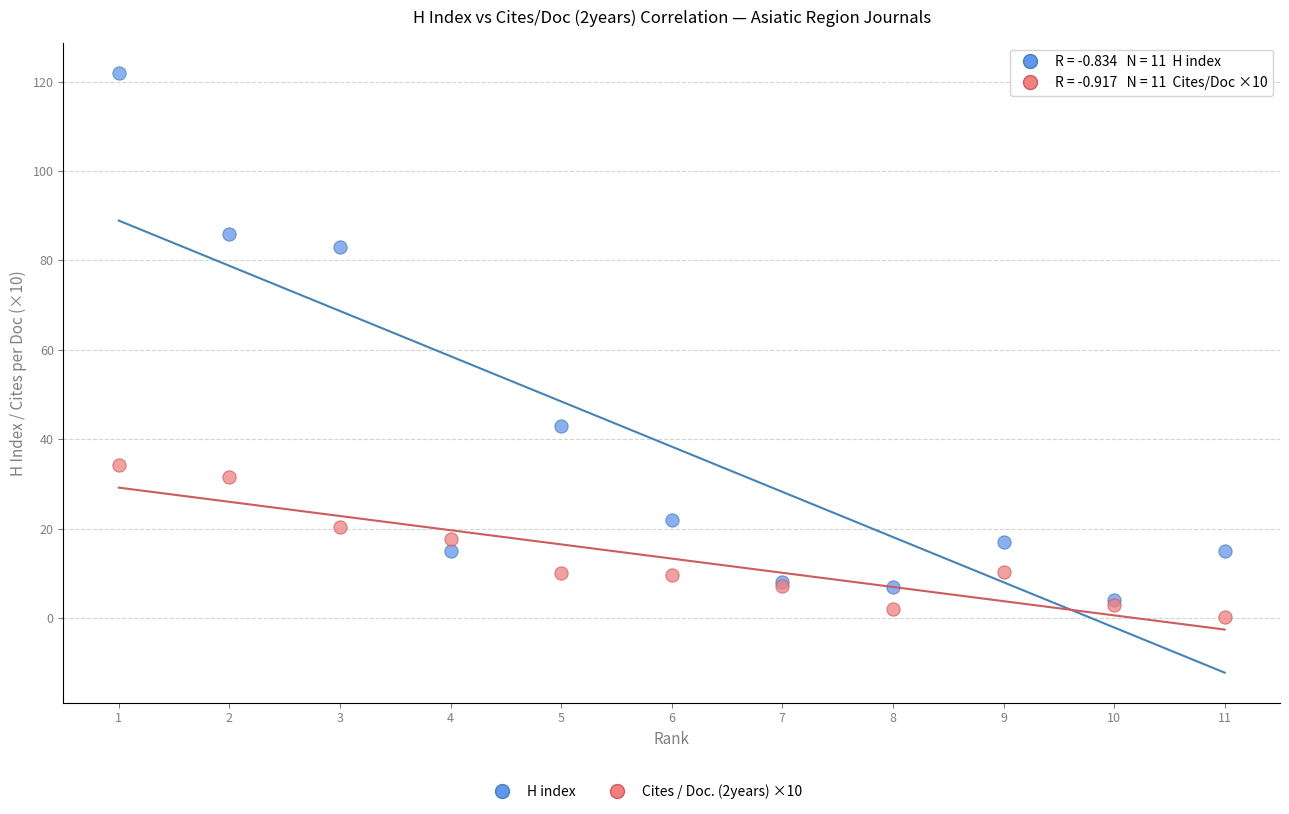

Across all series, what Y value is closest to 61?

43.0